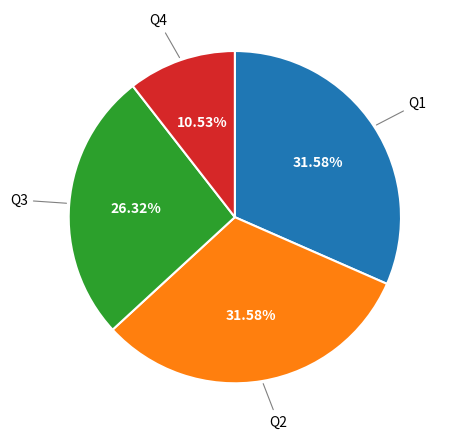

Does any single category account for the majority?

No